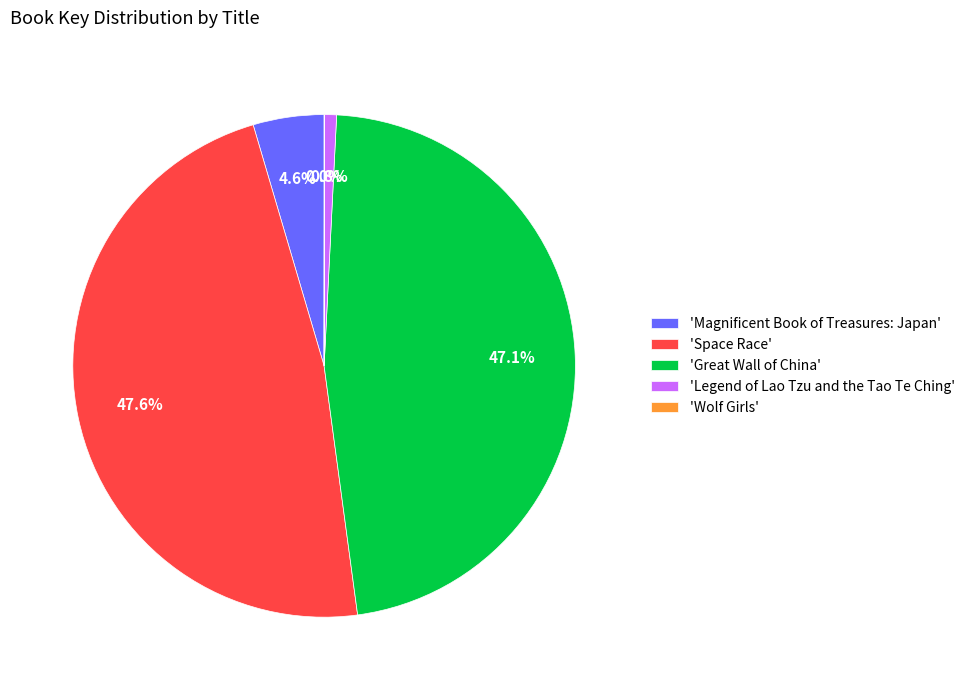

What is the largest slice in the pie chart?

'Space Race'